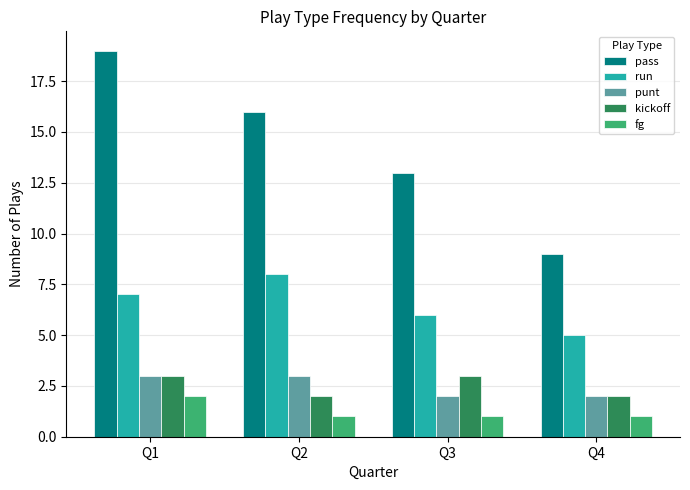

Which category has the highest value across all series?

Q1